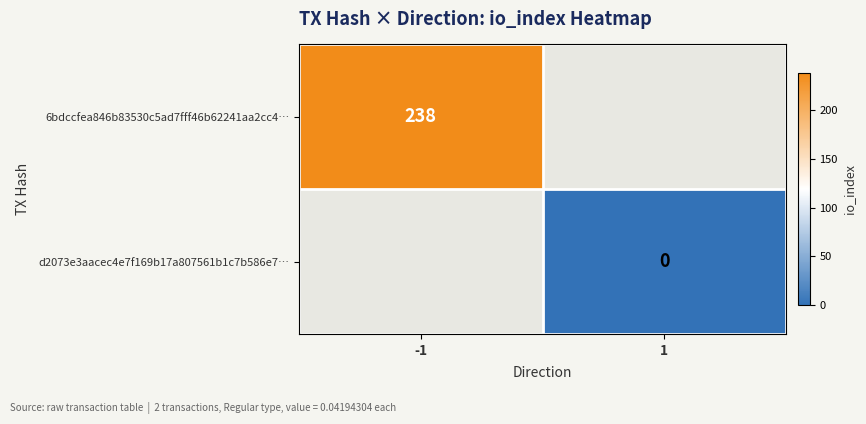

The value of 6bdccfea846b83530c5ad7fff46b62241aa2cc4… at -1 is 394. True or false?

False